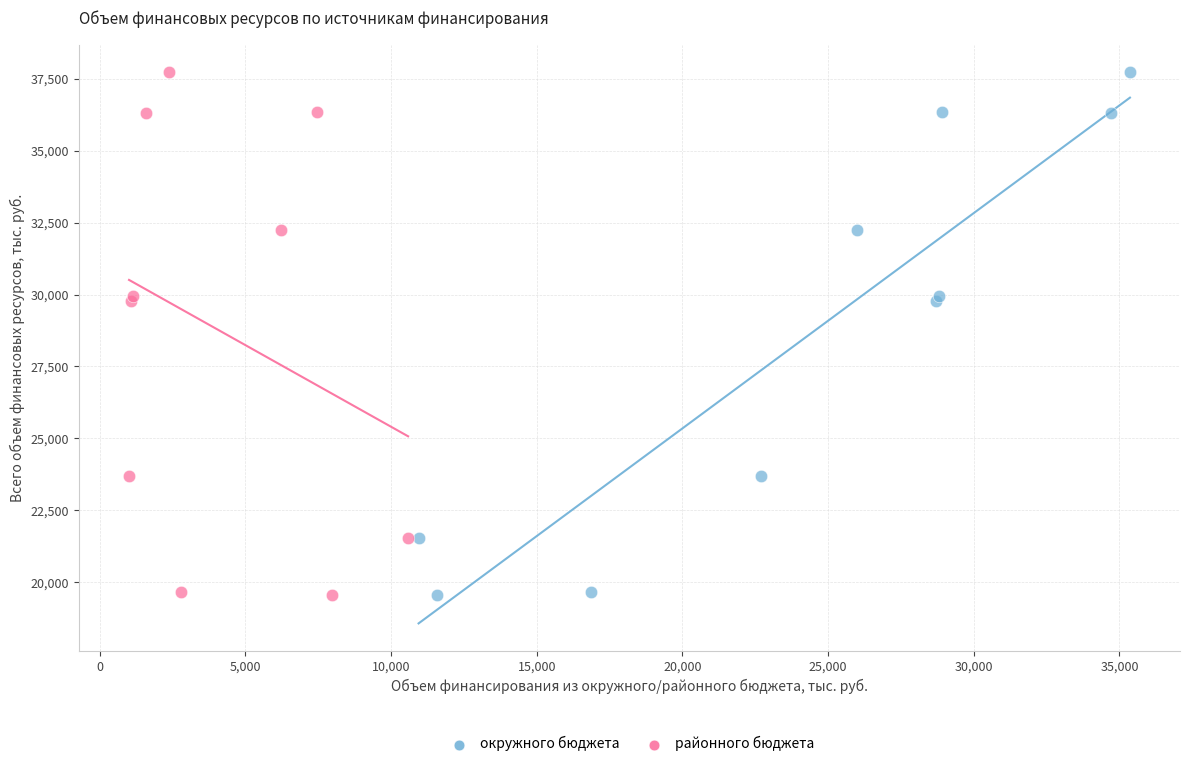

What are all the series names shown in the legend?

окружного бюджета, районного бюджета